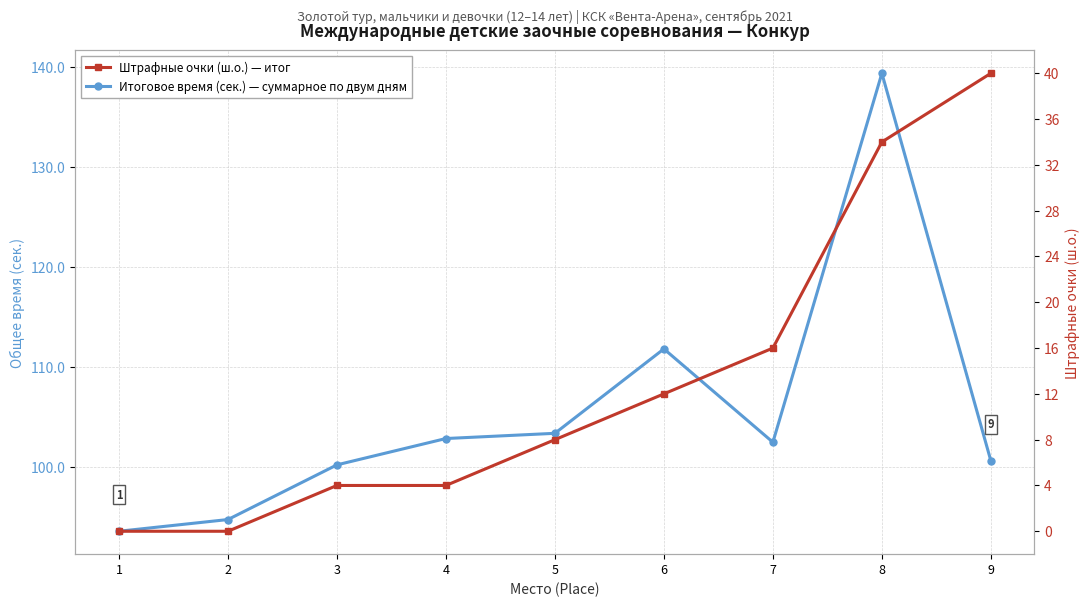

At how many categories does at least one series exceed 109?

2